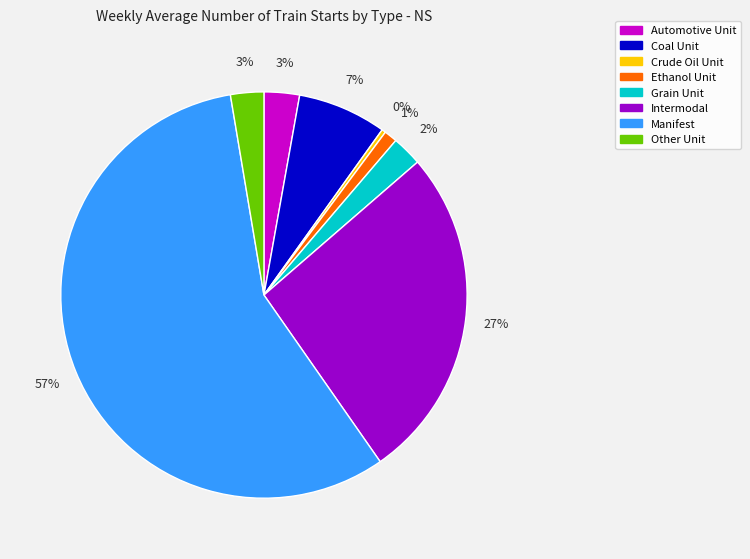

Which category has the smallest portion of the pie?

Crude Oil Unit